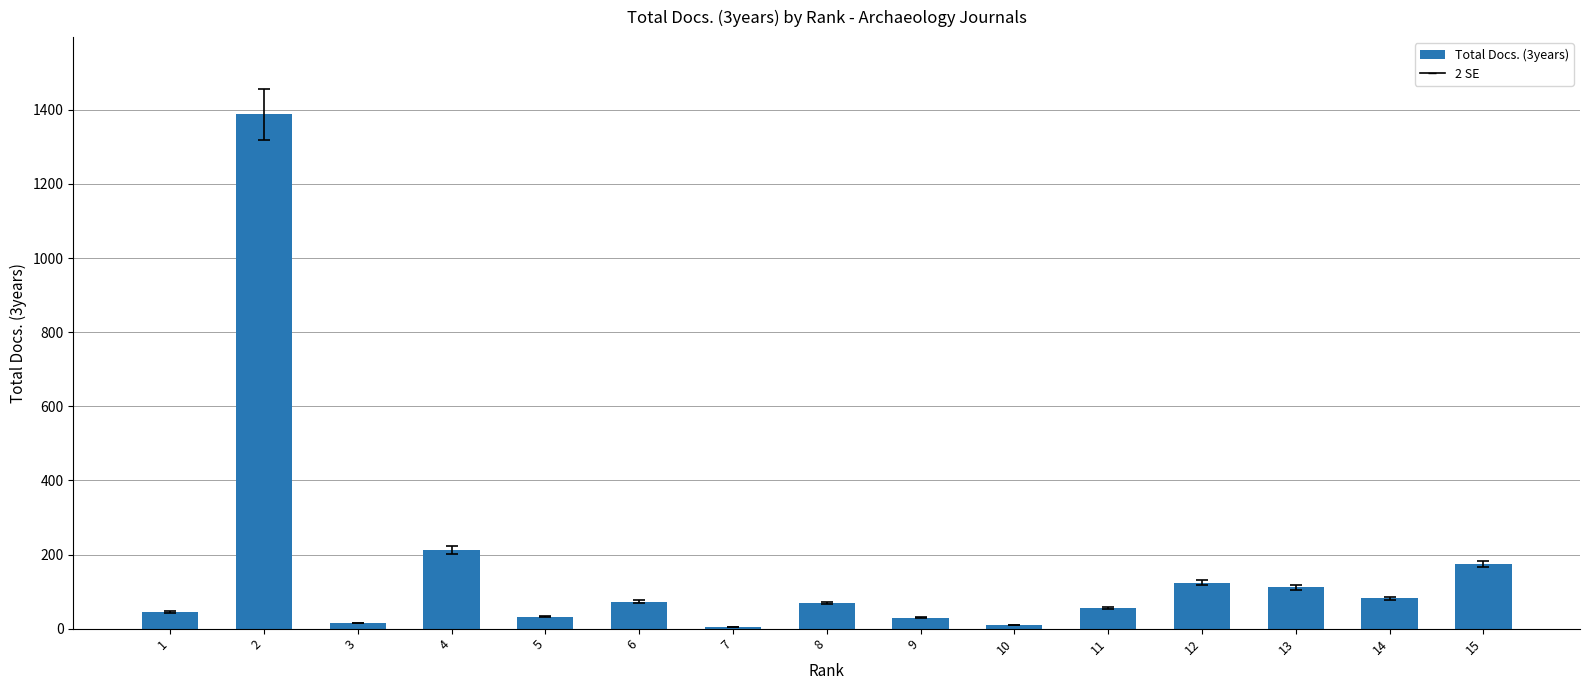

What is the average value?

162